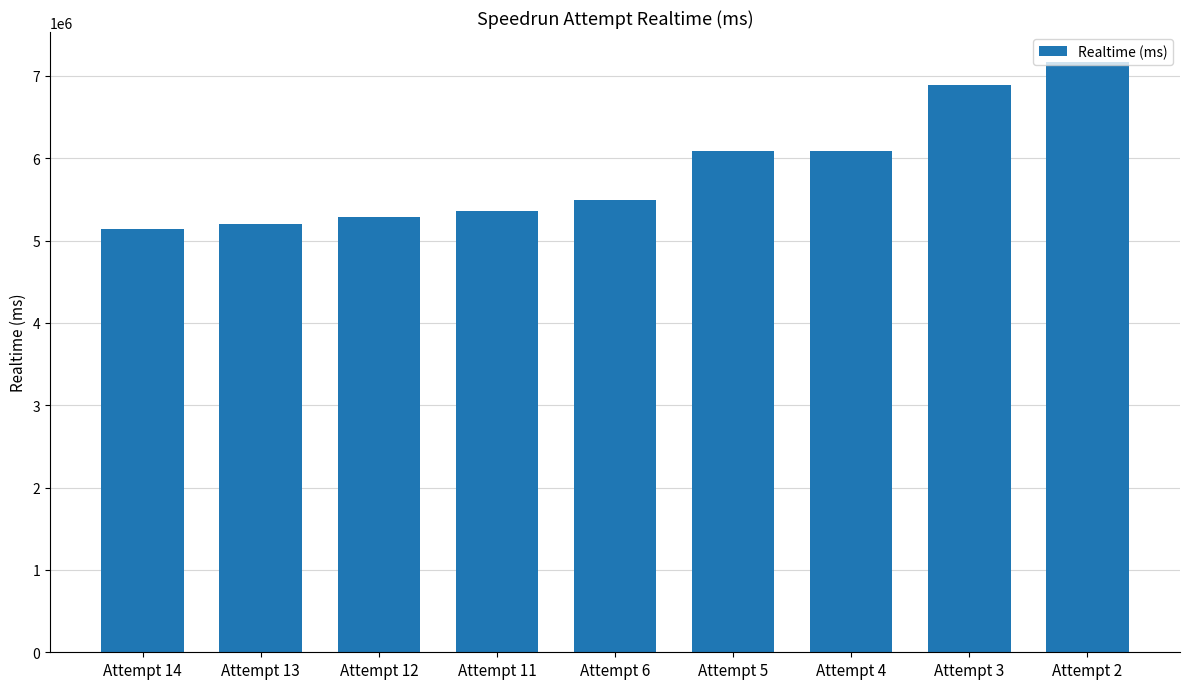

At which category does the chart reach its minimum across all series?

Attempt 14